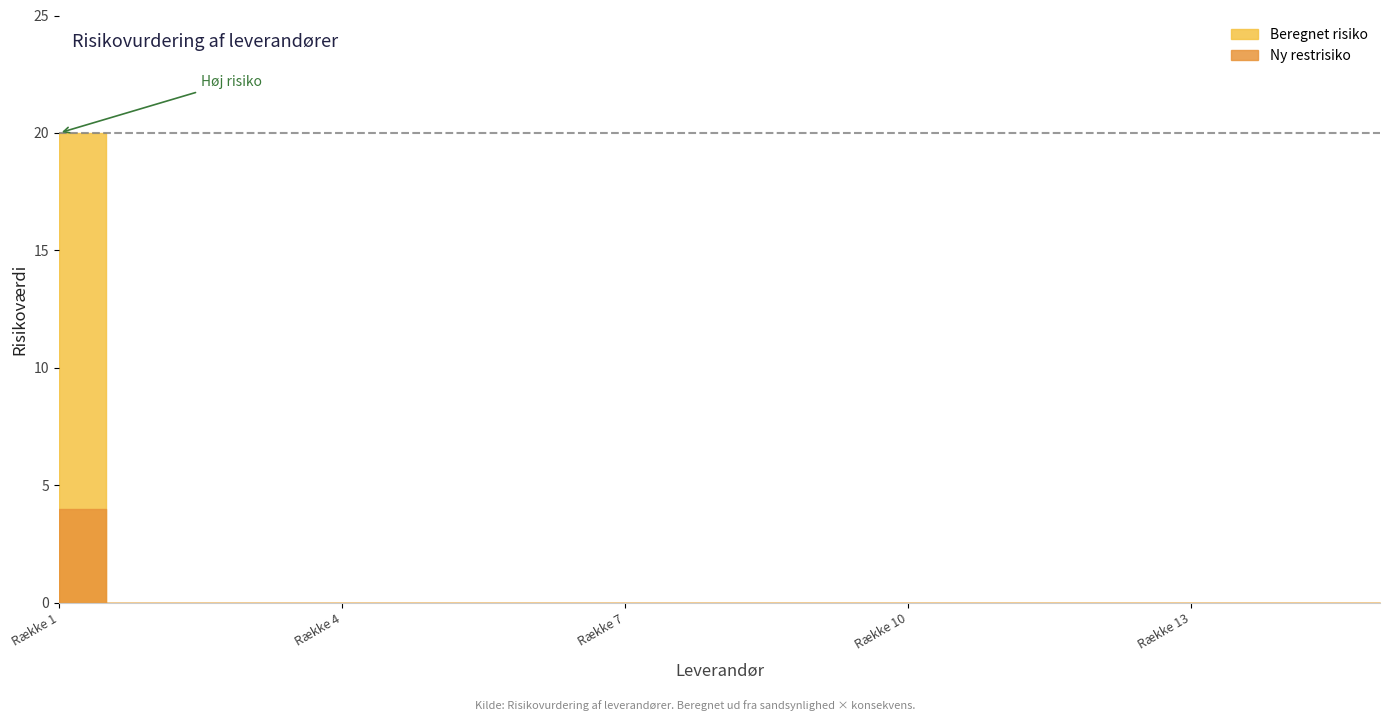

Reading left to right, transcribe all the data shown in this chart.

Beregnet risiko: 20	0	0	0	0	0	0	0	0	0	0	0	0	0	0
Ny restrisiko: 4	0	0	0	0	0	0	0	0	0	0	0	0	0	0